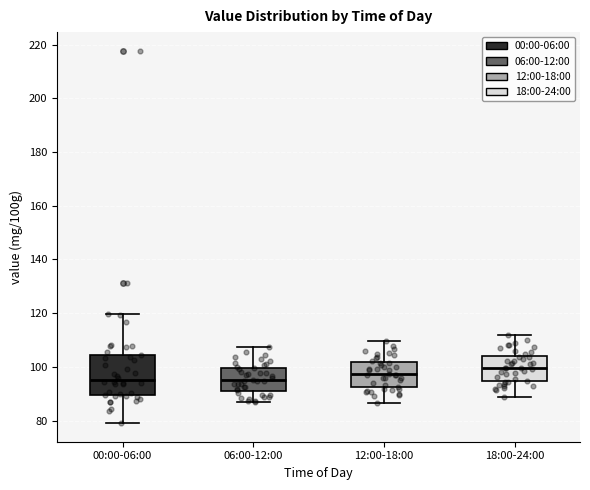

Reading left to right, transcribe this box plot: for each box, give where its median line is, the range the box spans, and where its two whiskers end, as read against the y-axis. The values are not printed on the chart, so give them approximately, as read against the axis.

00:00-06:00: median 96, box 90 to 104, whiskers 80 to 120
06:00-12:00: median 96, box 92 to 100, whiskers 86 to 108
12:00-18:00: median 98, box 92 to 102, whiskers 86 to 110
18:00-24:00: median 100, box 94 to 104, whiskers 88 to 112